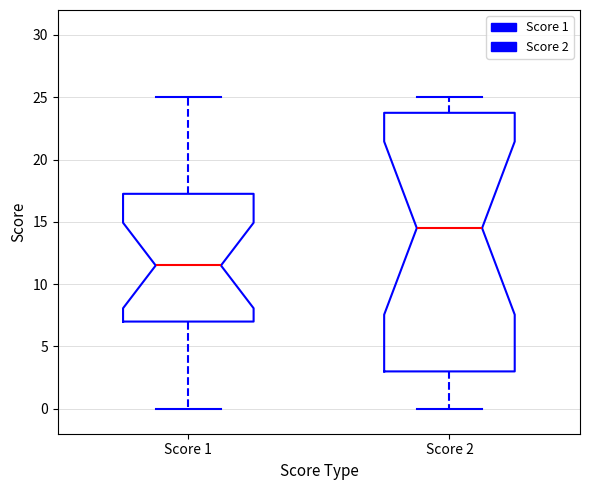

Where is the lower edge of the box for Score 2 on the y-axis? The values are not printed on the chart, so give them approximately, as read against the axis.

3.0